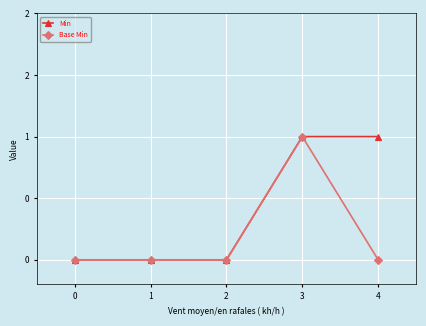

Is this an area chart (filled region under the line)?

No